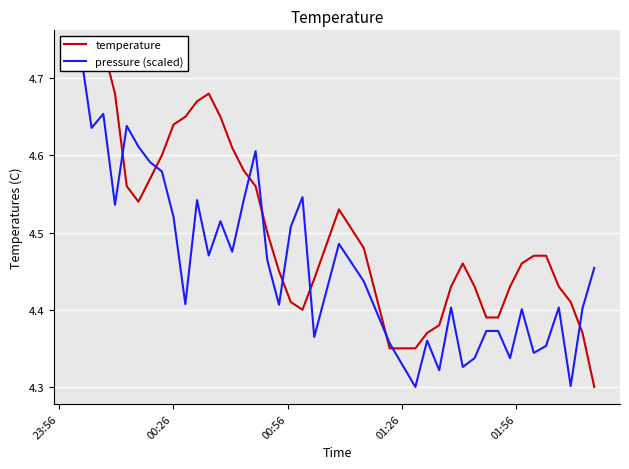

The temperature series shows 8.1 at 12. True or false?

False